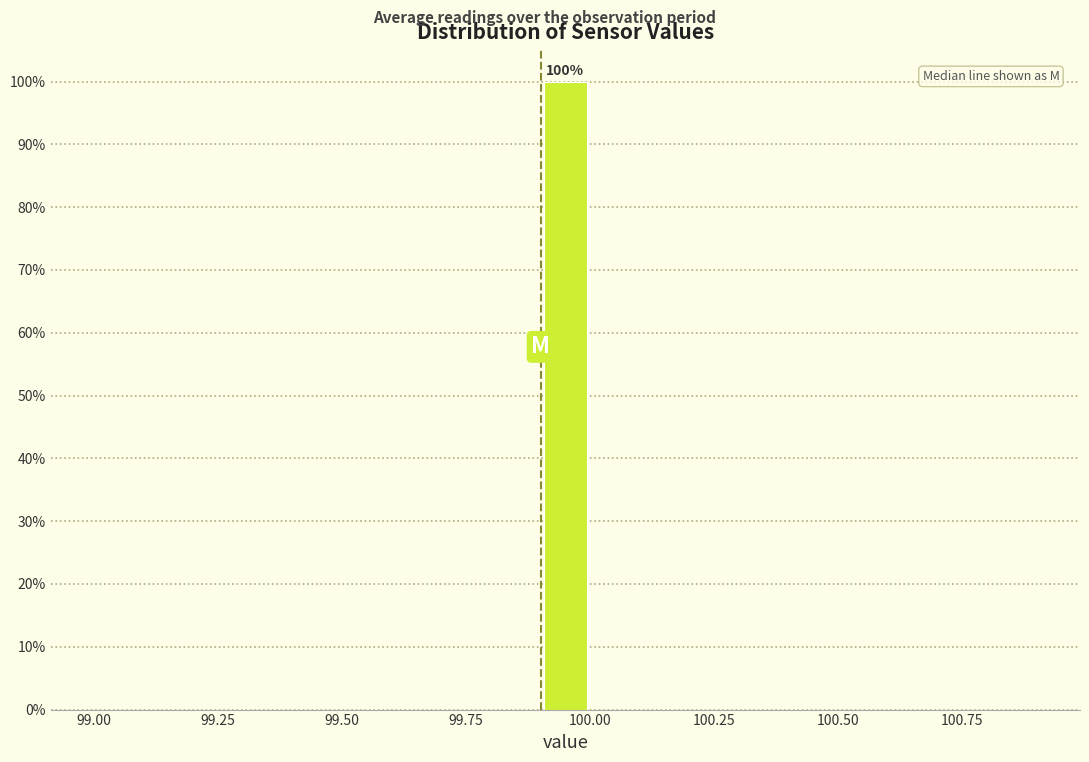

Read against the x-axis, roughly where is the centre of the tallest bar?

99.95